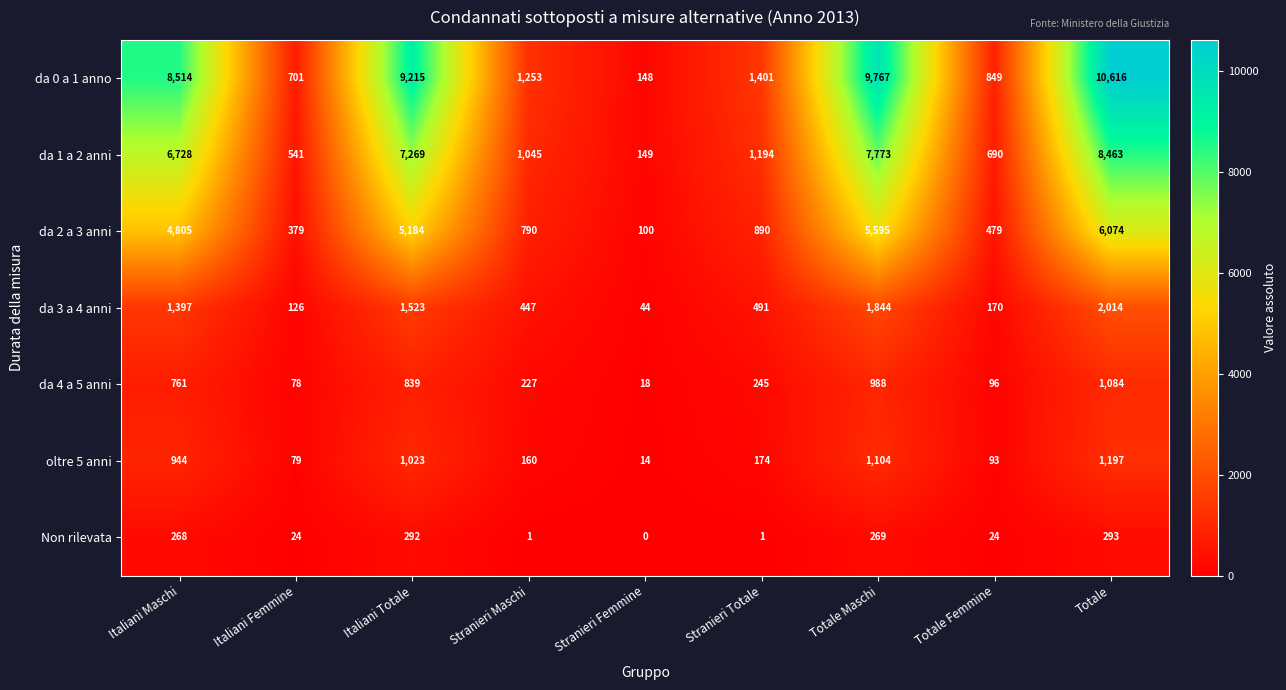

At how many categories does at least one series exceed 5559?

4